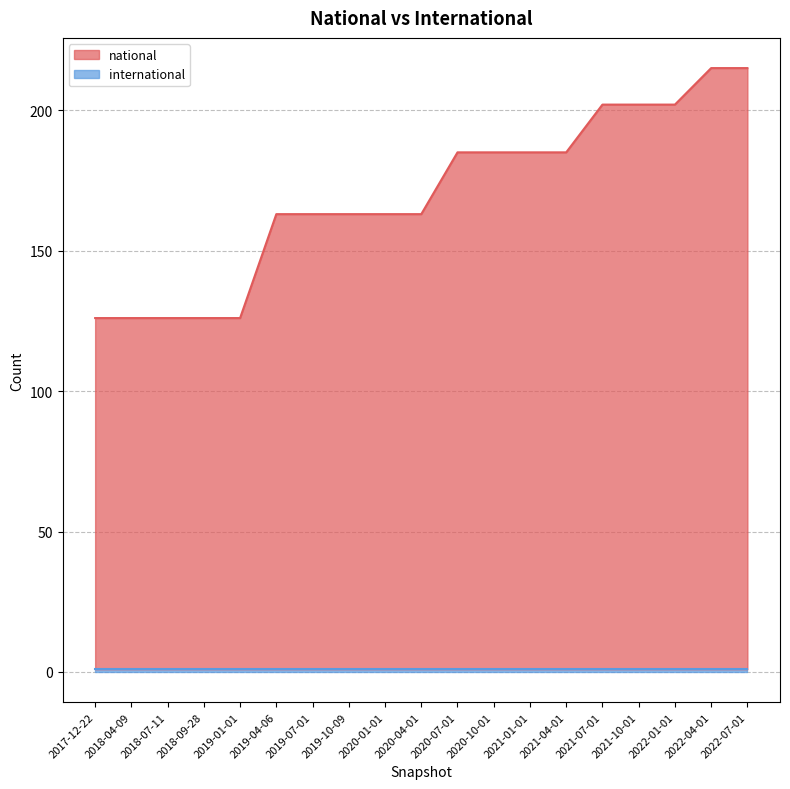

List the labels in order of value, smallest first.

2017-12-22, 2018-04-09, 2018-07-11, 2018-09-28, 2019-01-01, 2019-04-06, 2019-07-01, 2019-10-09, 2020-01-01, 2020-04-01, 2020-07-01, 2020-10-01, 2021-01-01, 2021-04-01, 2021-07-01, 2021-10-01, 2022-01-01, 2022-04-01, 2022-07-01